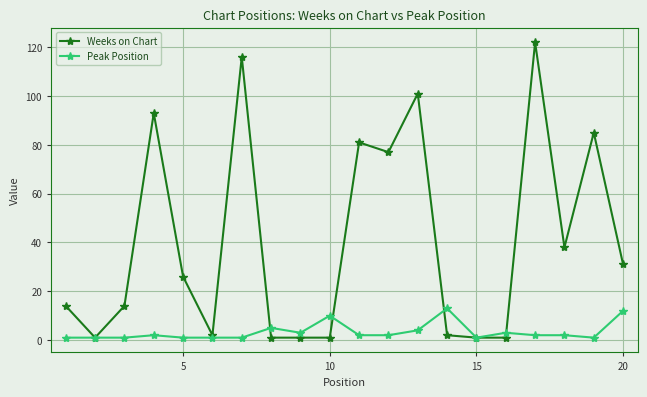

What is the highest value of the Weeks on Chart series?

122